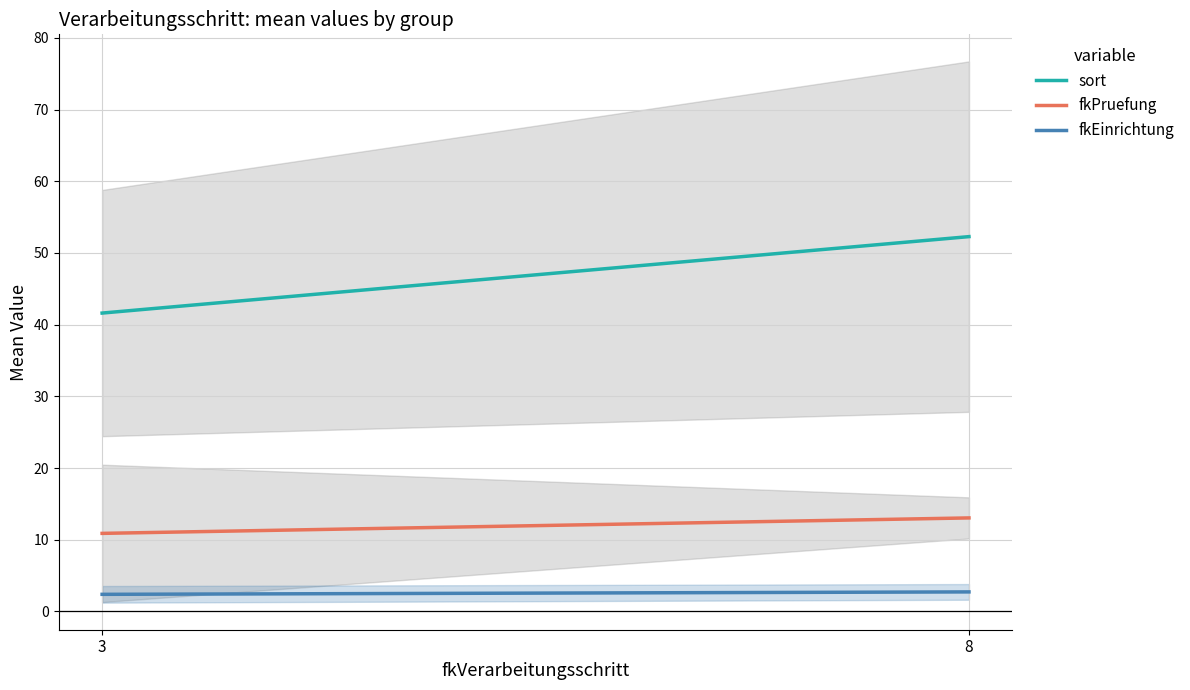

How many data points in fkPruefung are above 13?

1